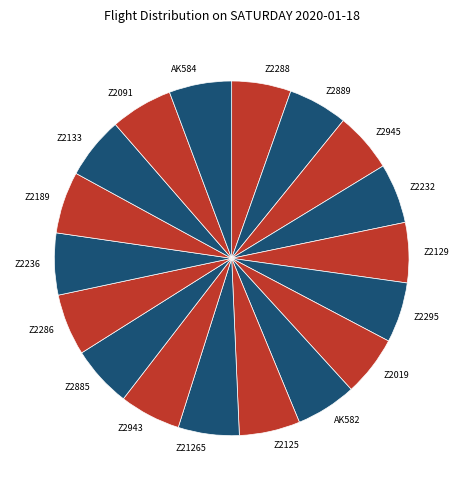

Is Z2091 the majority of the pie?

No